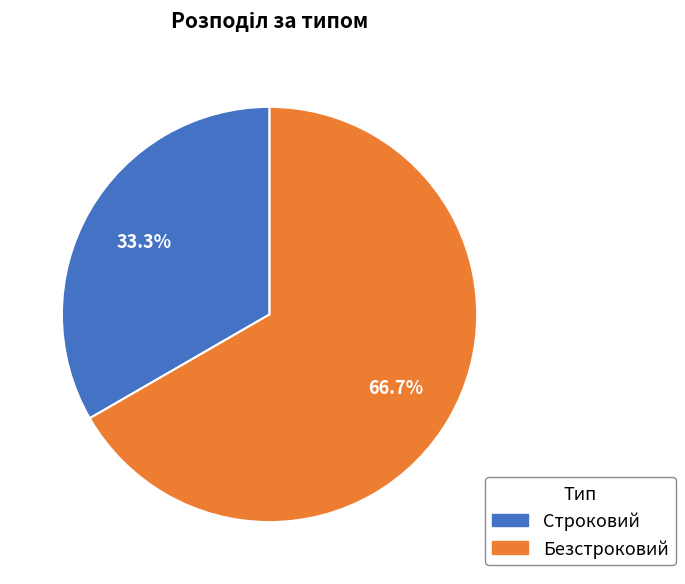

What is the majority slice?

Безстроковий